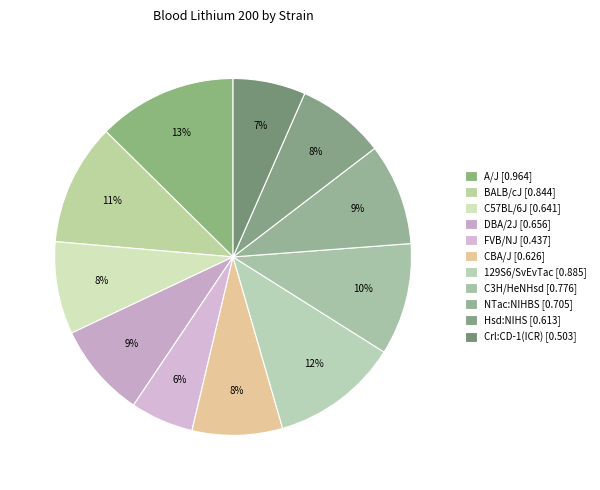

Count the number of slices in the pie.

11